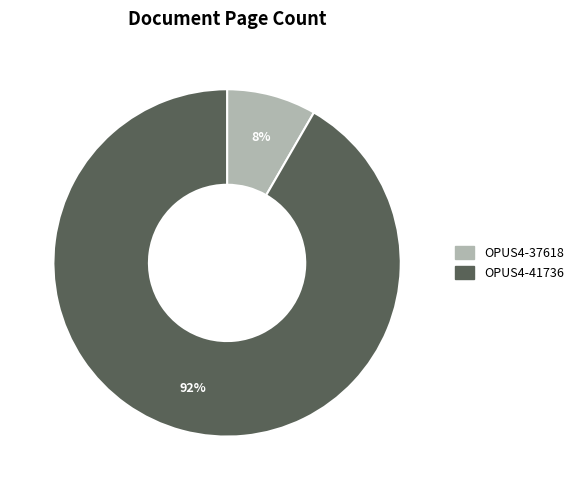

What percentage is the OPUS4-41736 slice, to the nearest percent?

92%